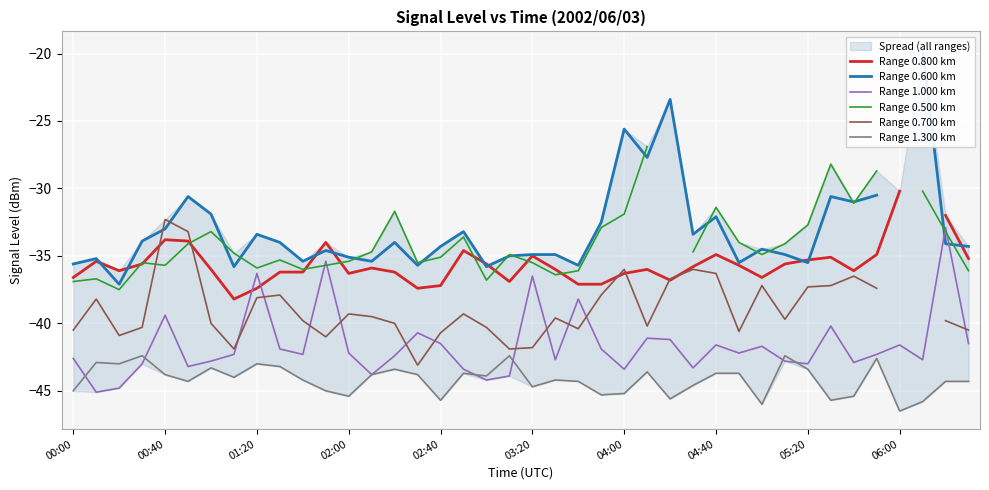

What are all the series names shown in the legend?

Range 0.800 km, Range 0.600 km, Range 1.000 km, Range 0.500 km, Range 0.700 km, Range 1.300 km